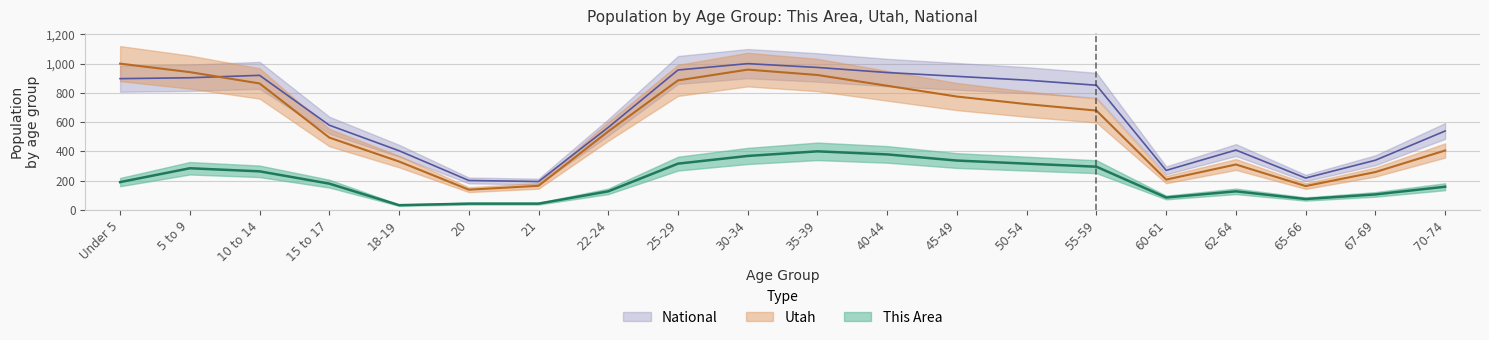

True or false: National has a value of 1560.2 at Under 5.

False